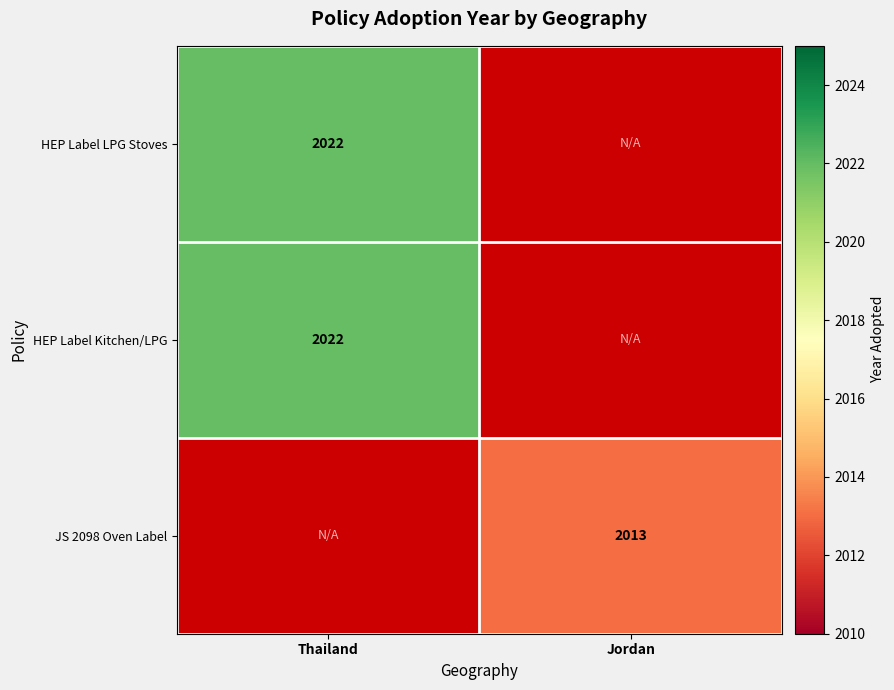

At how many categories does at least one series exceed 2015?

1